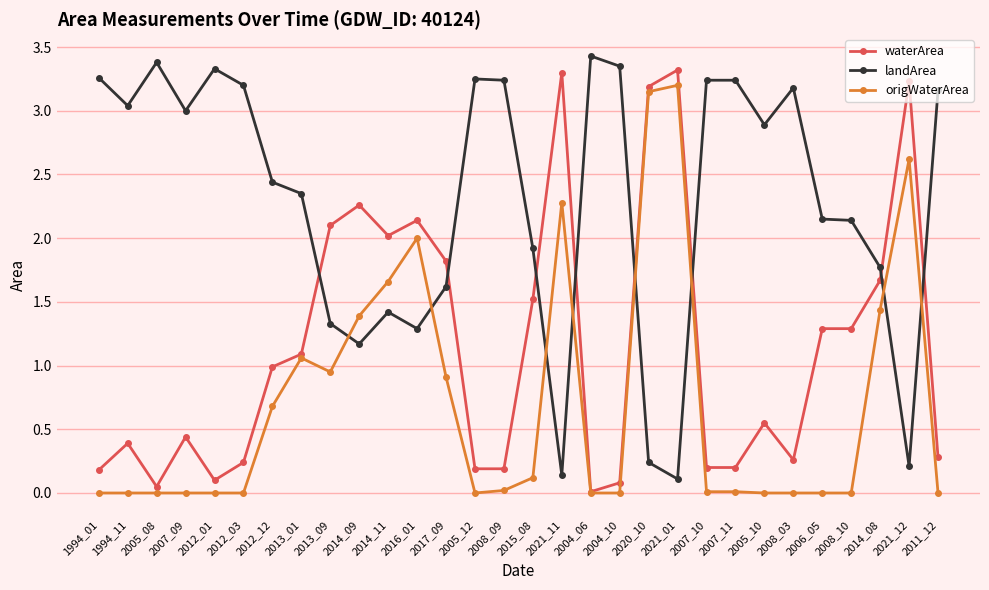

List the series in order of their overall mean, highest first.

landArea, waterArea, origWaterArea